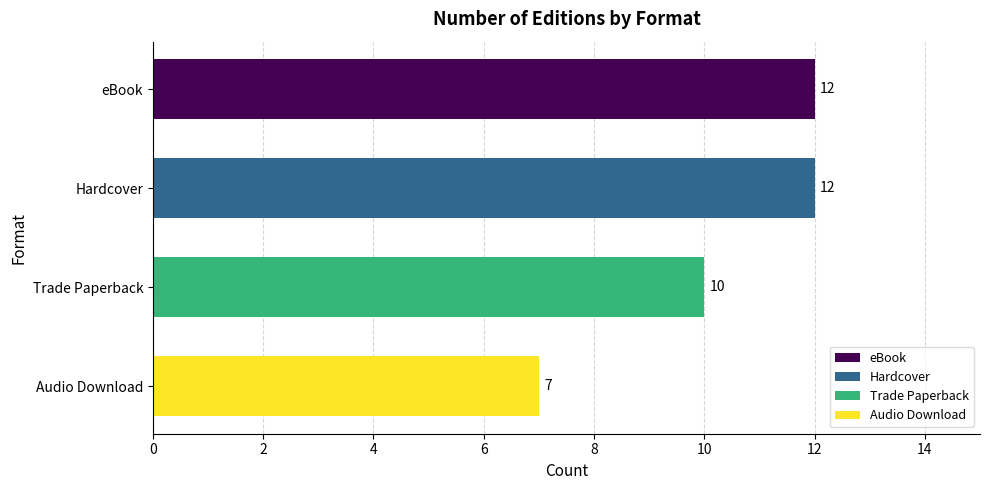

What is the label of the 2nd bar from the top?

Hardcover